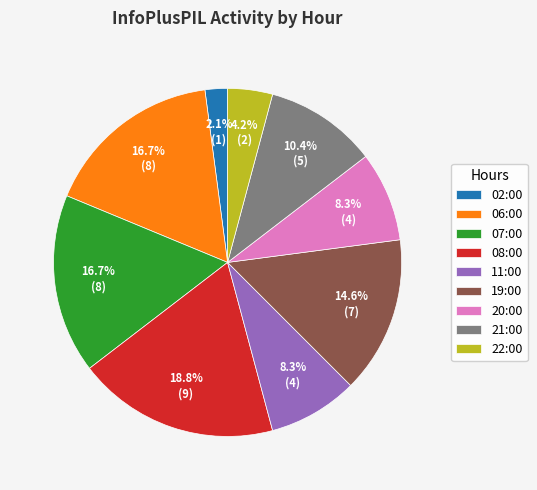

Between 08:00 and 21:00, which is larger?

08:00